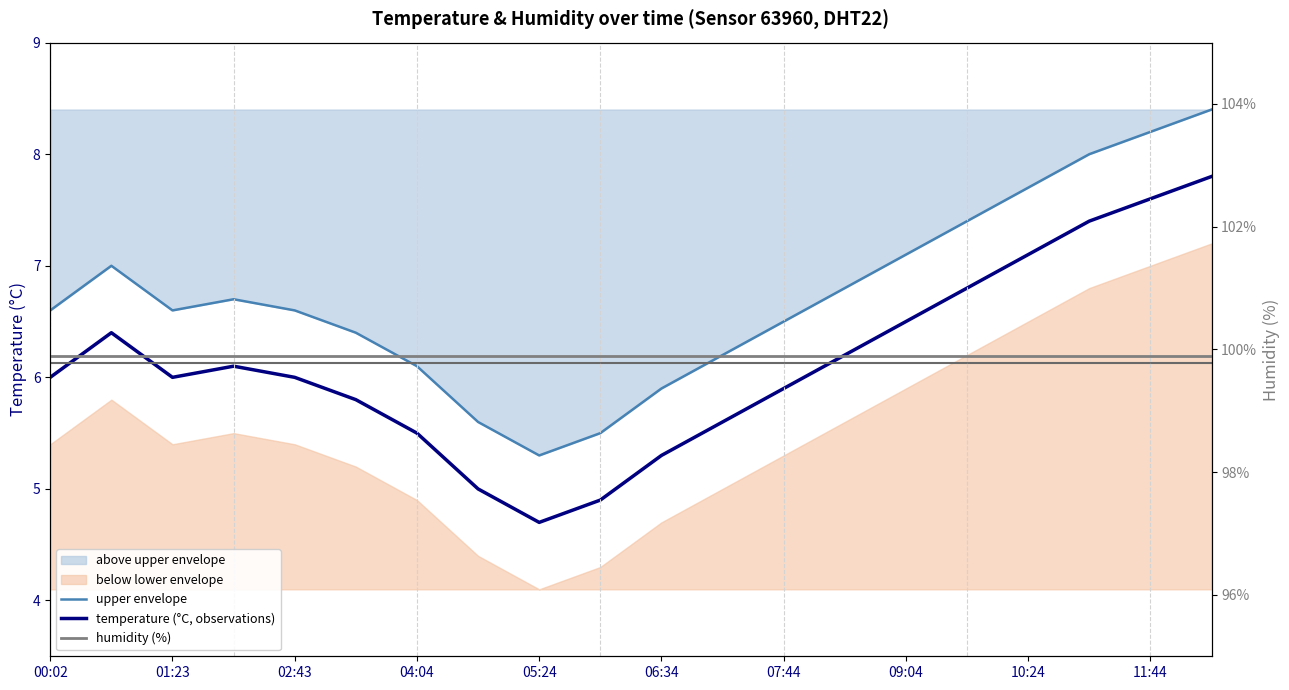

Is it true that upper envelope equals 10.5 at 13?

False